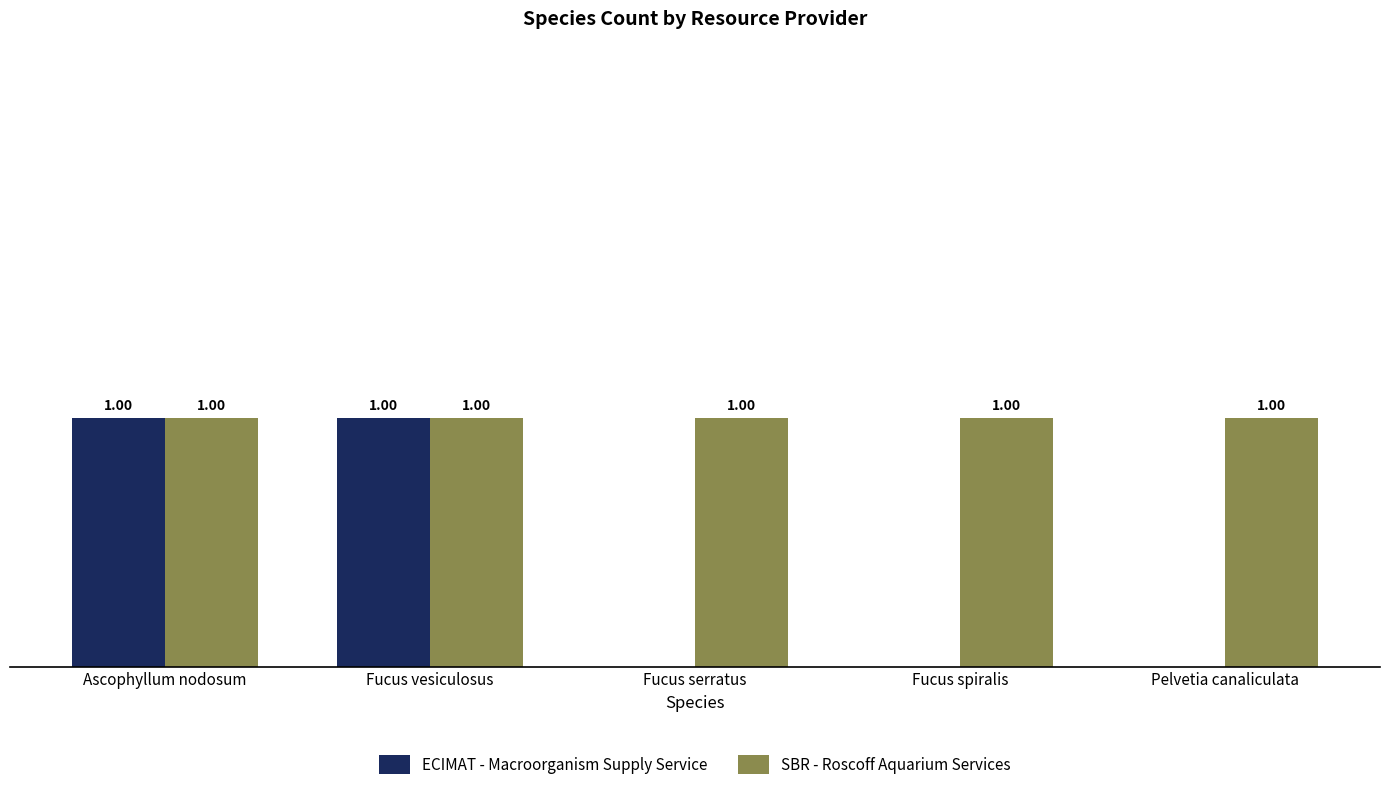

Which series has the largest total across all categories?

SBR - Roscoff Aquarium Services